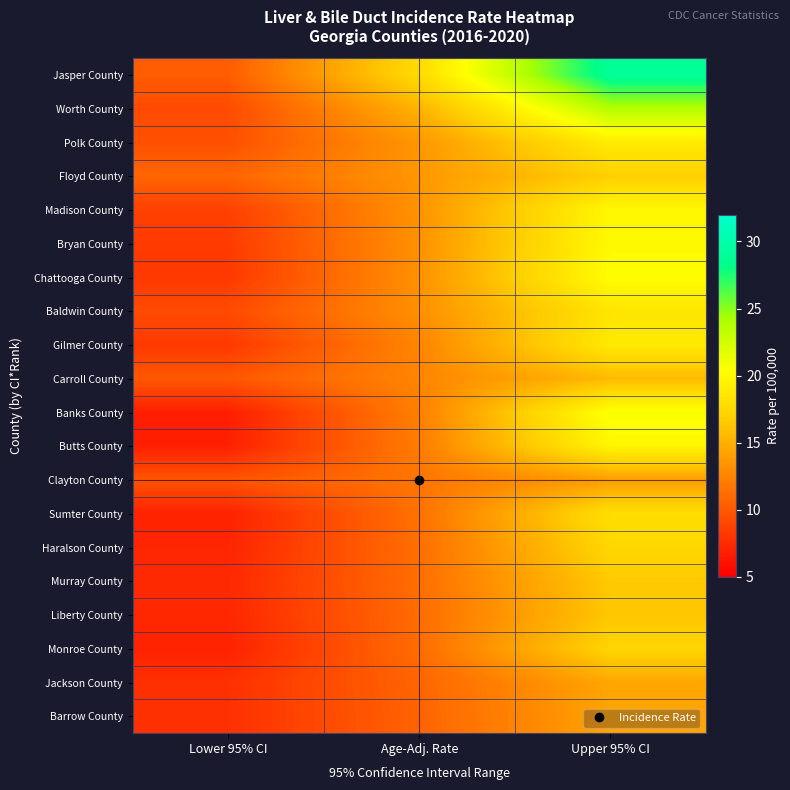

Between Age-Adj. Rate and Upper 95% CI, which is larger?

Upper 95% CI